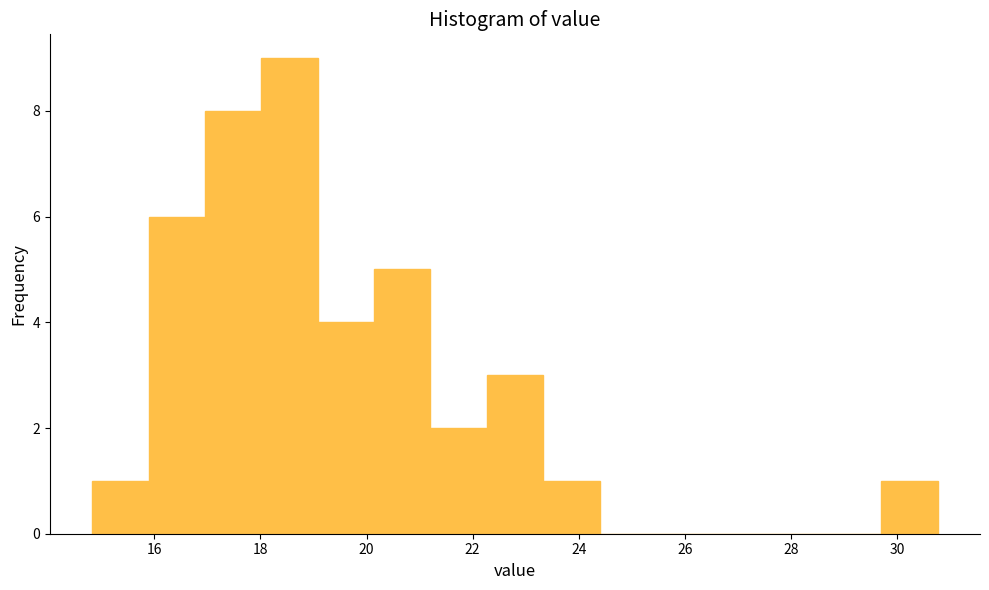

What is the height of the bar covering 19.0 to 20.2 on the x-axis? Neither the bar edges nor the heights are printed on the chart, so give them approximately, as read against the axes.

4